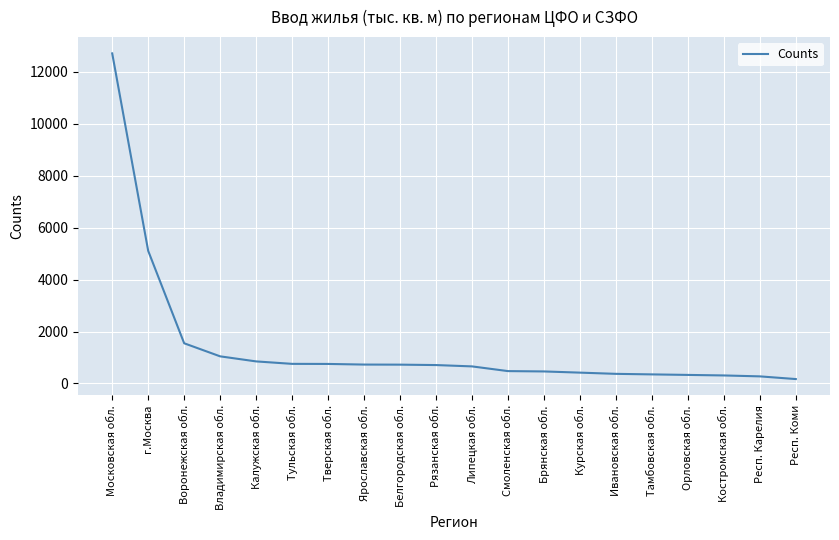

The value at Владимирская обл. is 1877.0. True or false?

False